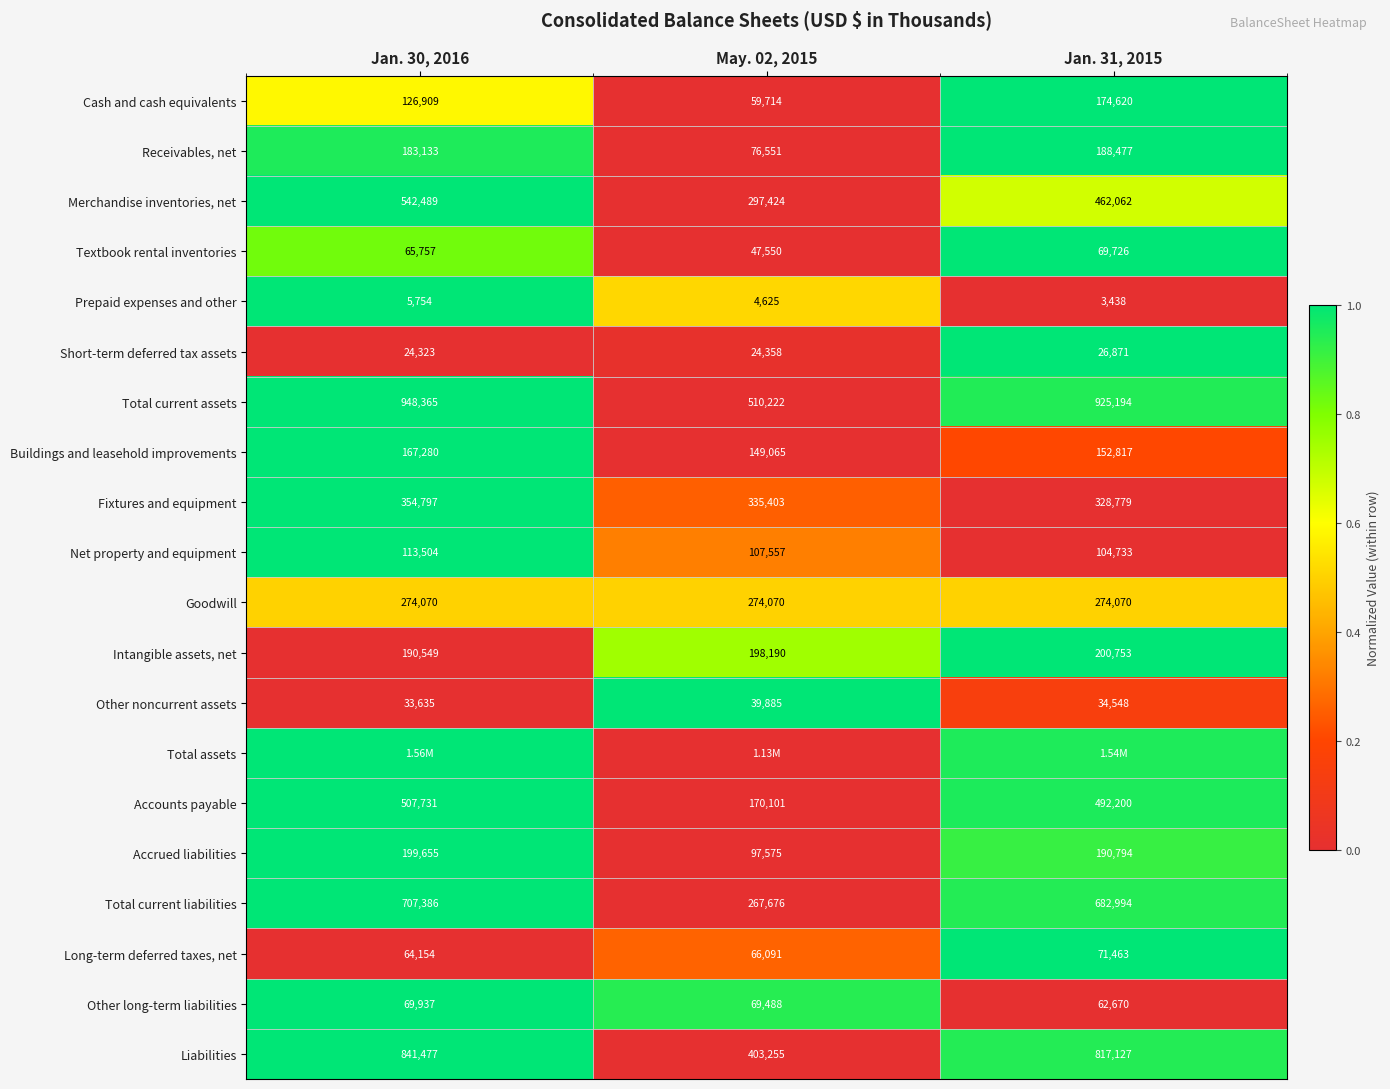

Is the value of Intangible assets, net at Jan. 31, 2015 greater than the value of Total current assets at Jan. 31, 2015?

No